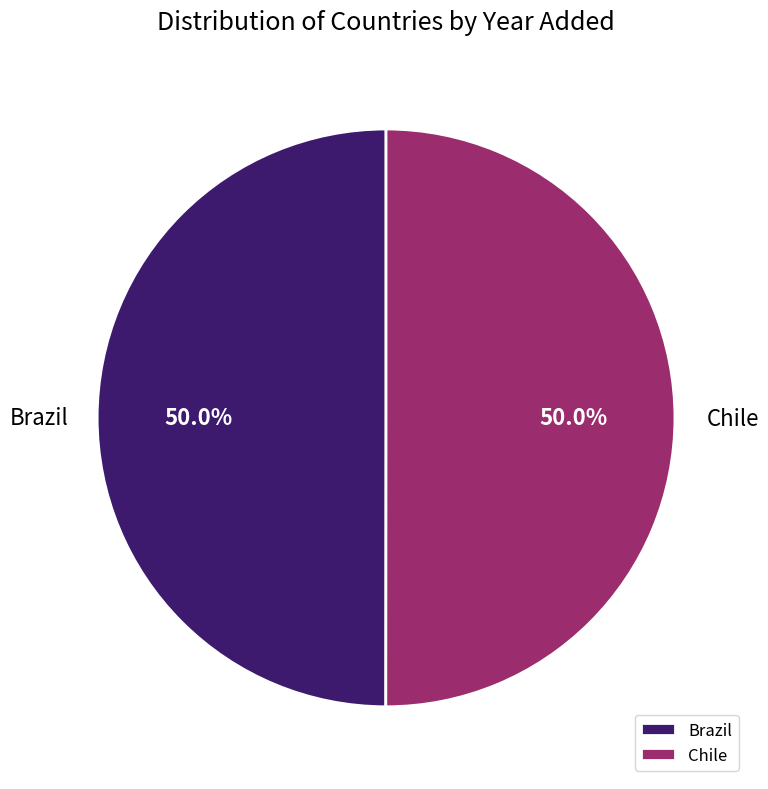

How many segments does this pie chart have?

2